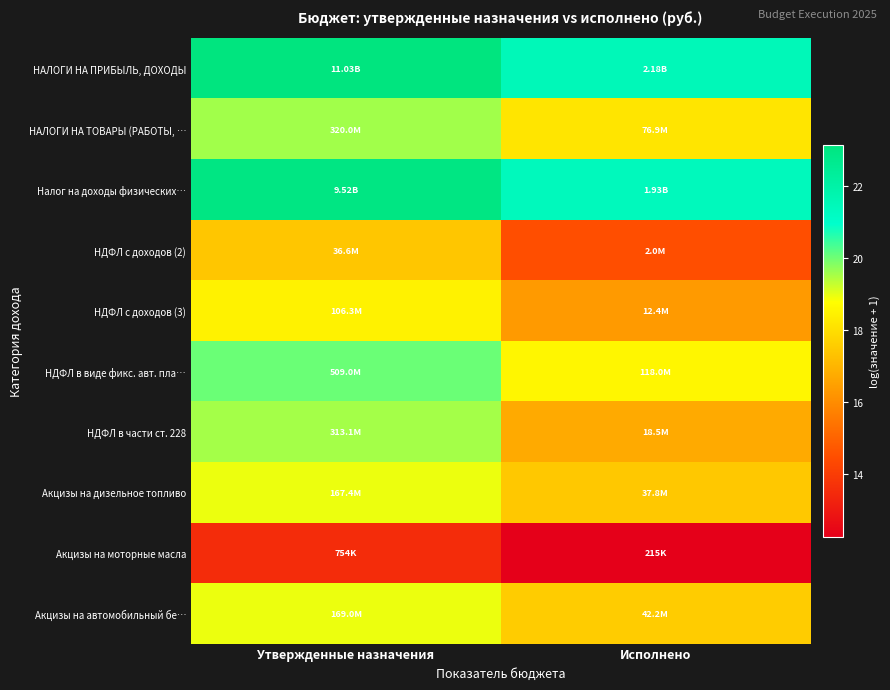

Reading right to left, transcribe all the data shown in this chart.

НАЛОГИ НА ПРИБЫЛЬ, ДОХОДЫ: Исполнено=21.5	Утвержденные назначения=23.1
НАЛОГИ НА ТОВАРЫ (РАБОТЫ, …: Исполнено=18.2	Утвержденные назначения=19.6
Налог на доходы физических…: Исполнено=21.4	Утвержденные назначения=23.0
НДФЛ с доходов (2): Исполнено=14.5	Утвержденные назначения=17.4
НДФЛ с доходов (3): Исполнено=16.3	Утвержденные назначения=18.5
НДФЛ в виде фикс. авт. пла…: Исполнено=18.6	Утвержденные назначения=20.0
НДФЛ в части ст. 228: Исполнено=16.7	Утвержденные назначения=19.6
Акцизы на дизельное топливо: Исполнено=17.4	Утвержденные назначения=18.9
Акцизы на моторные масла: Исполнено=12.3	Утвержденные назначения=13.5
Акцизы на автомобильный бе…: Исполнено=17.6	Утвержденные назначения=18.9